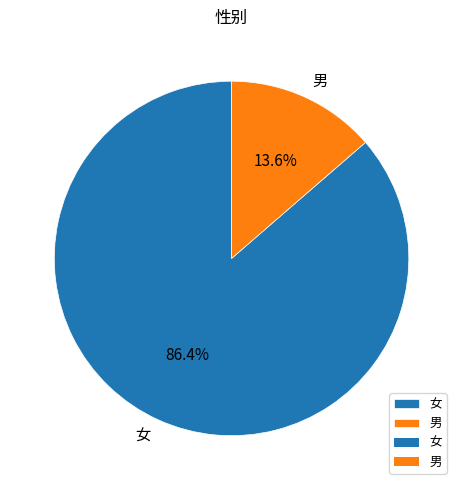

Which category has the biggest portion of the pie?

女